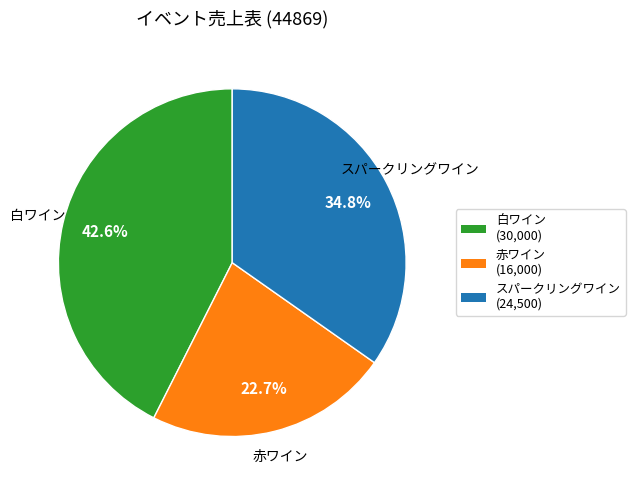

What portion of the pie excludes 白ワイン?

57.4%